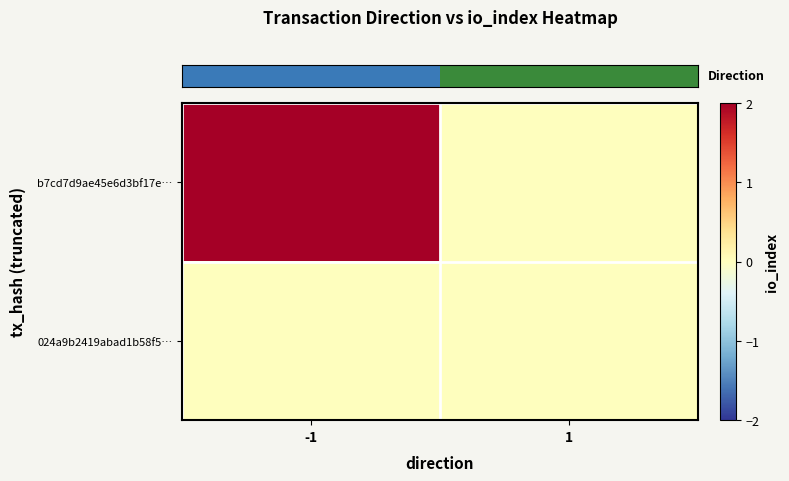

Which series changed the most between -1 and 1?

row_0